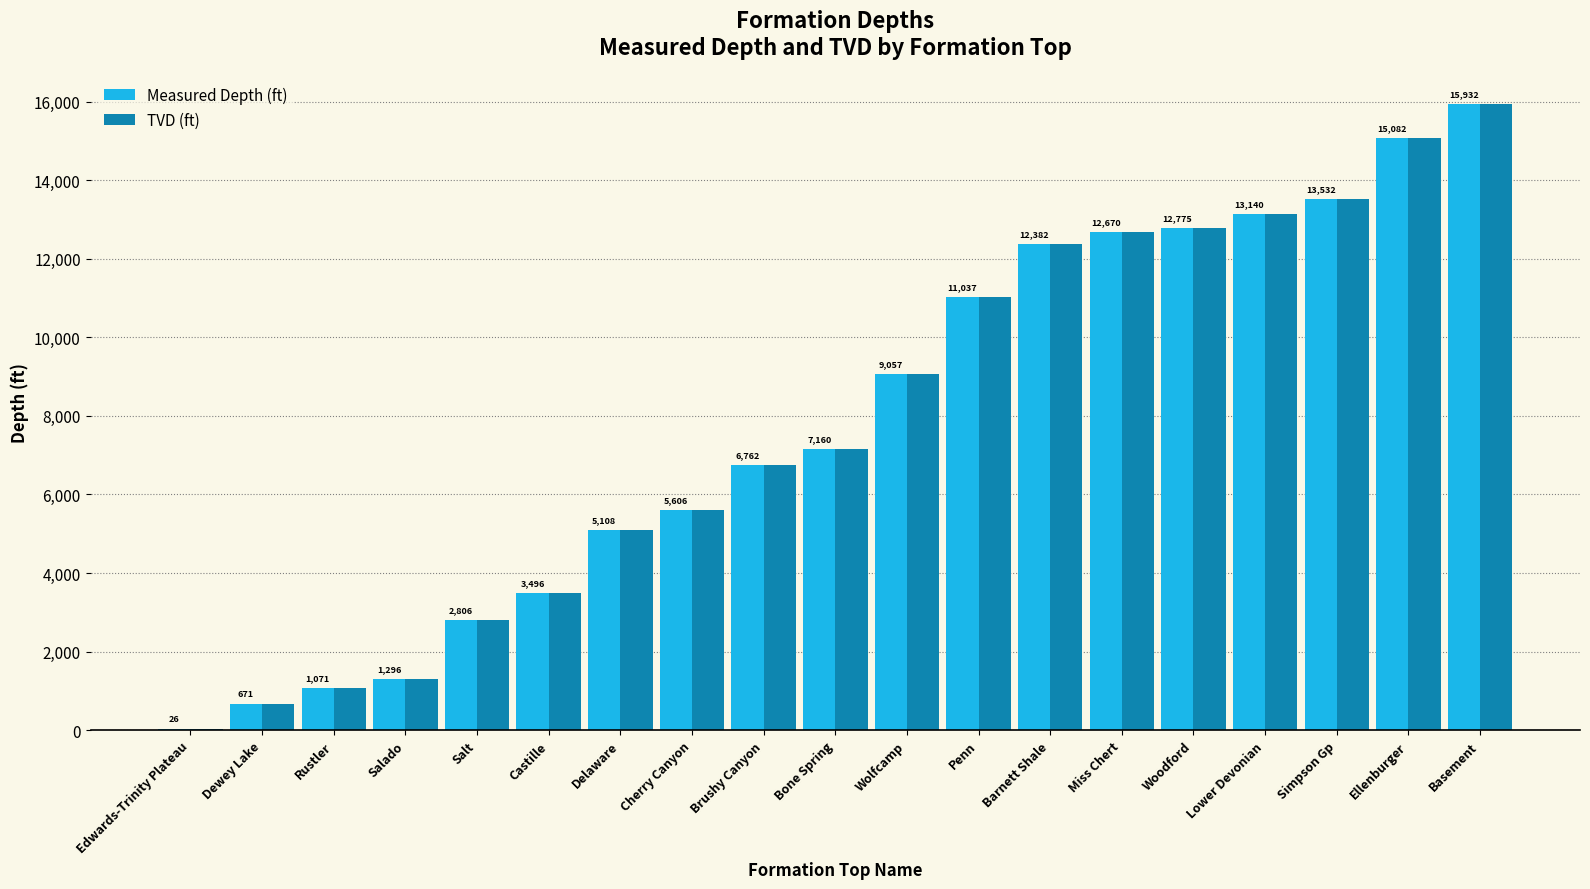

Does the chart contain stacked bars?

No